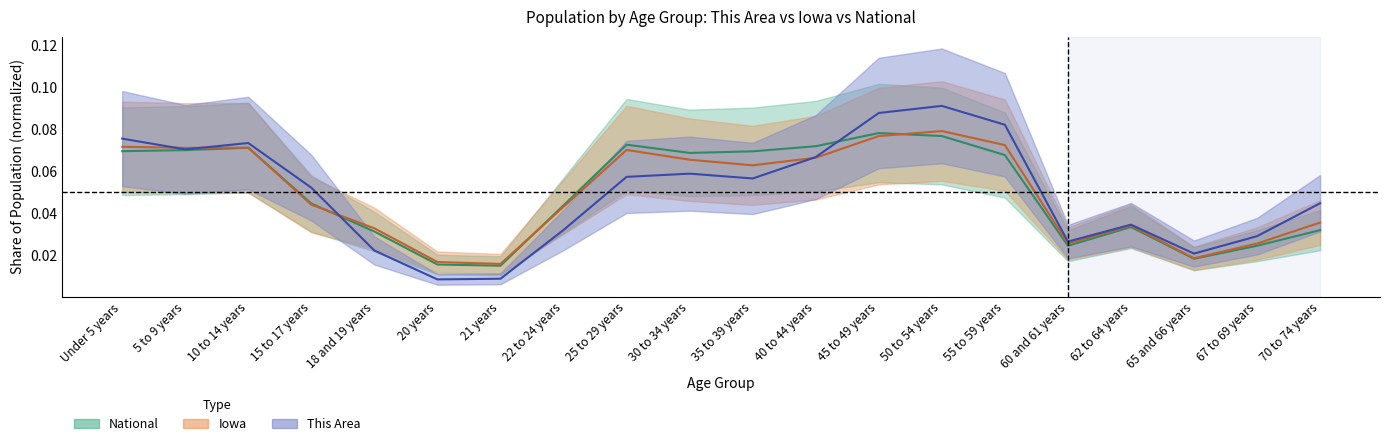

What is the sum of the This Area values at 65 and 66 years and 62 to 64 years?

0.1